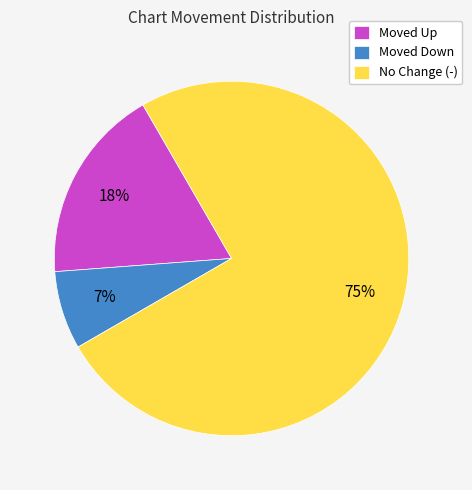

Which category accounts for the majority?

No Change (-)